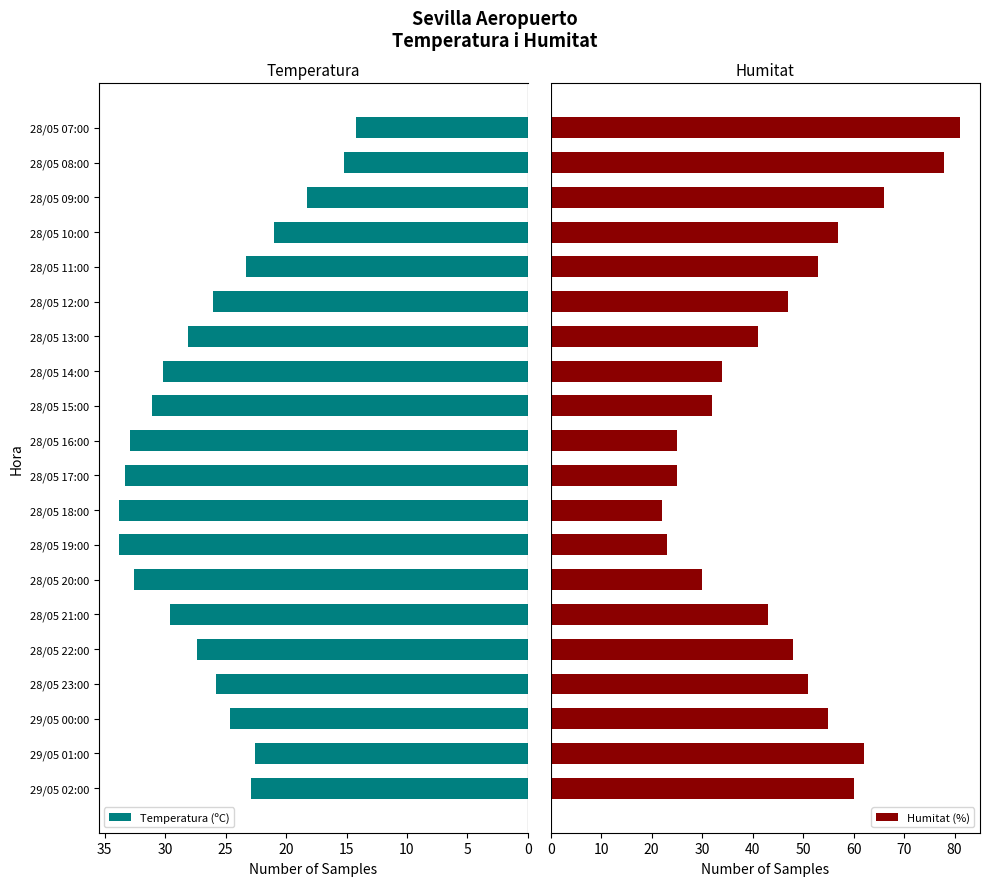

What is the difference between the second highest and second lowest values in the Temperatura (ºC) series?

18.6